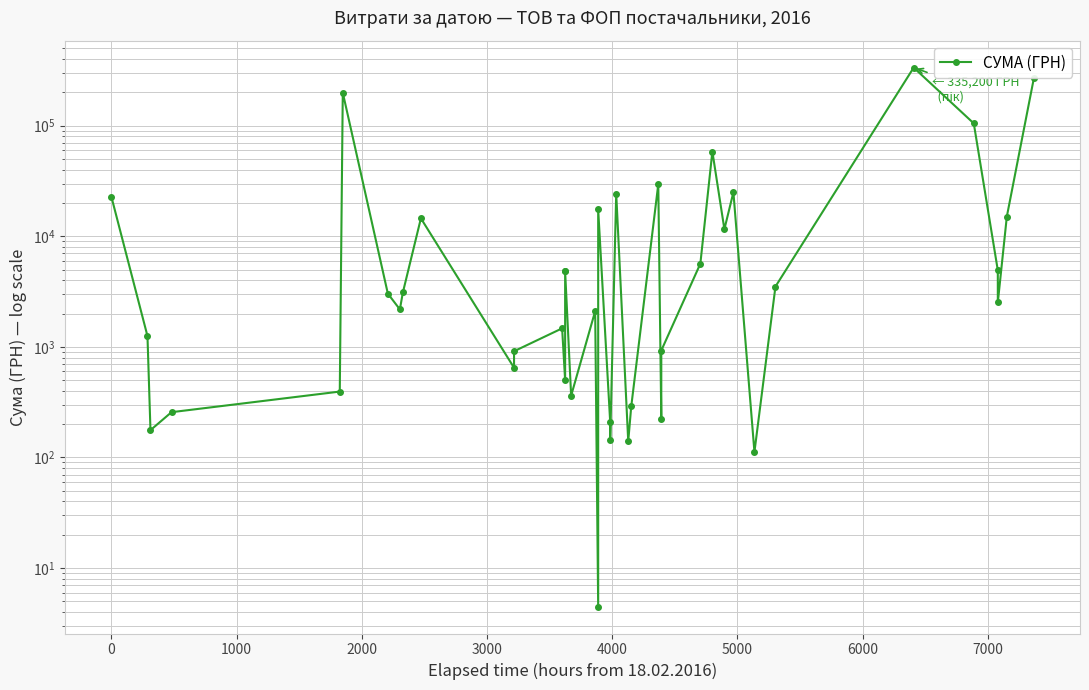

Which has a higher value, 0 or 7000?

7000